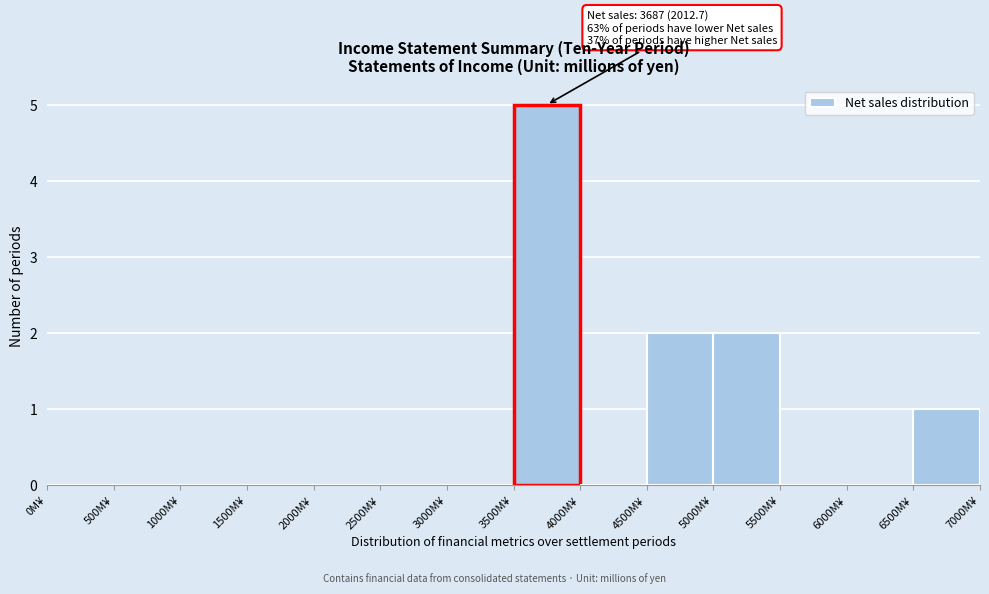

Which range on the x-axis has the tallest bar?

3500 to 4000